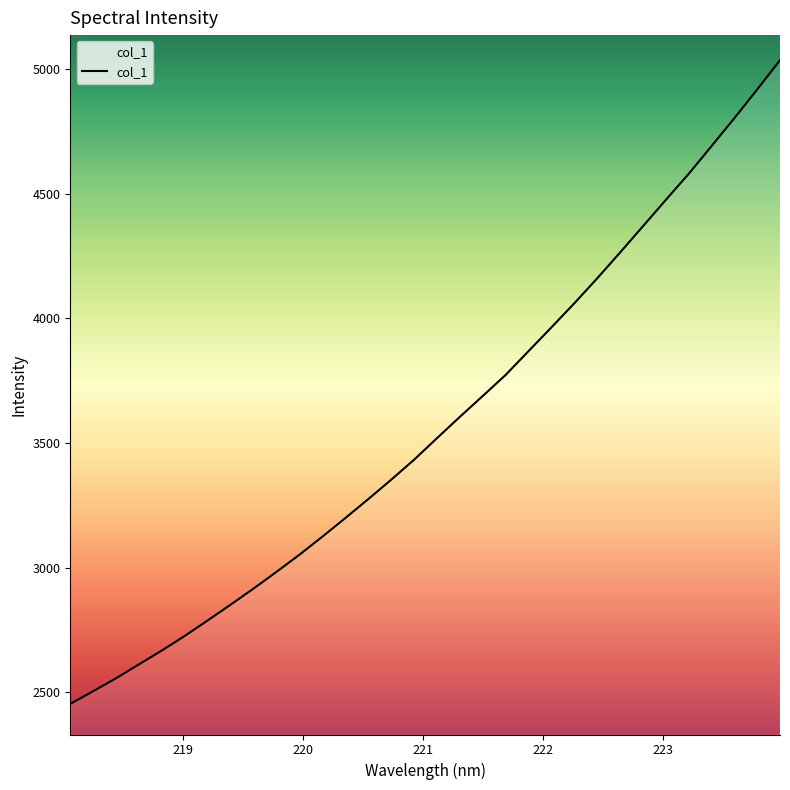

What is the sum of all values?

114258.2